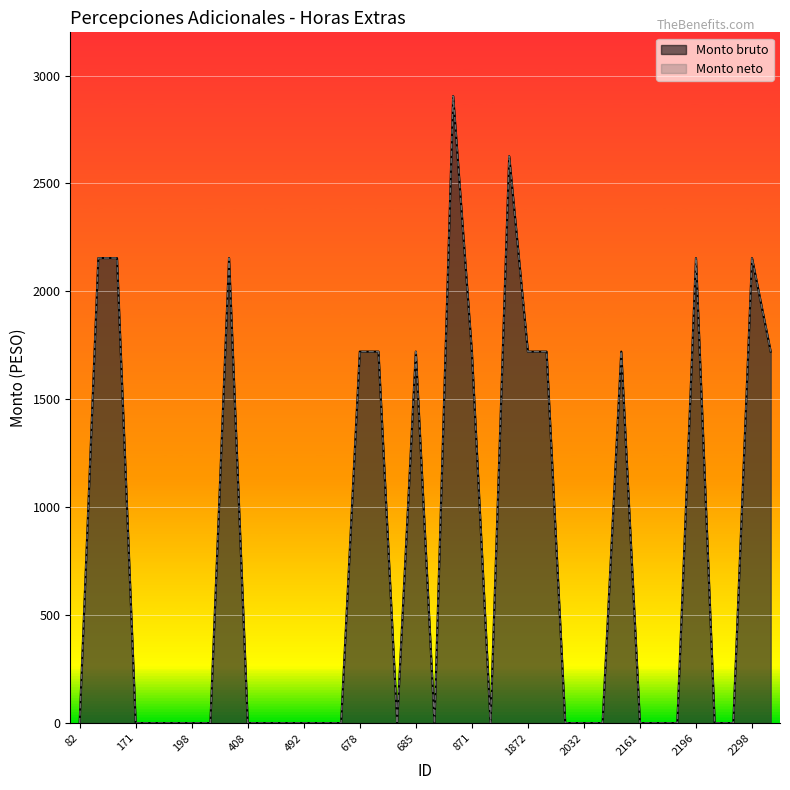

Reading right to left, extract all data points from this chart.

Monto bruto: 2299=1721.0	2298=2154.3	2286=0.0	2253=0.0	2196=2154.3	2182=0.0	2163=0.0	2161=0.0	2085=1721.0	2077=0.0	2032=0.0	1963=0.0	1917=1721.0	1872=1721.0	1867=2626.2	1725=0.0	871=1721.0	829=2905.0	742=0.0	685=1721.0	684=0.0	680=1721.0	678=1721.0	590=0.0	585=0.0	492=0.0	441=0.0	438=0.0	408=0.0	335=2154.3	246=0.0	198=0.0	192=0.0	177=0.0	171=0.0	159=2154.3	141=2154.3	82=0.0
Monto neto: 2299=1721.0	2298=2154.3	2286=0.0	2253=0.0	2196=2154.3	2182=0.0	2163=0.0	2161=0.0	2085=1721.0	2077=0.0	2032=0.0	1963=0.0	1917=1721.0	1872=1721.0	1867=2626.2	1725=0.0	871=1721.0	829=2905.0	742=0.0	685=1721.0	684=0.0	680=1721.0	678=1721.0	590=0.0	585=0.0	492=0.0	441=0.0	438=0.0	408=0.0	335=2154.3	246=0.0	198=0.0	192=0.0	177=0.0	171=0.0	159=2154.3	141=2154.3	82=0.0